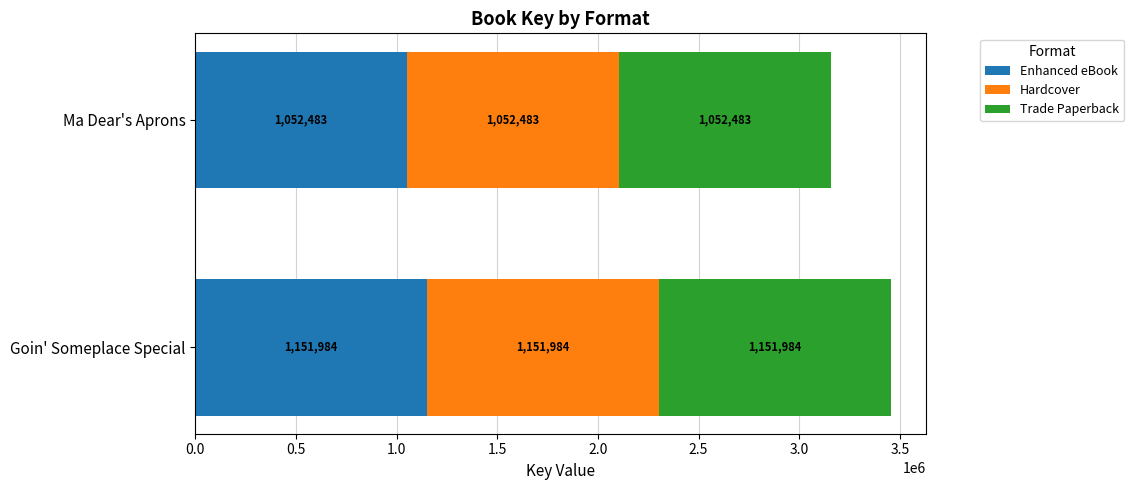

True or false: Enhanced eBook has a value of 1376214 at Ma Dear's Aprons.

False